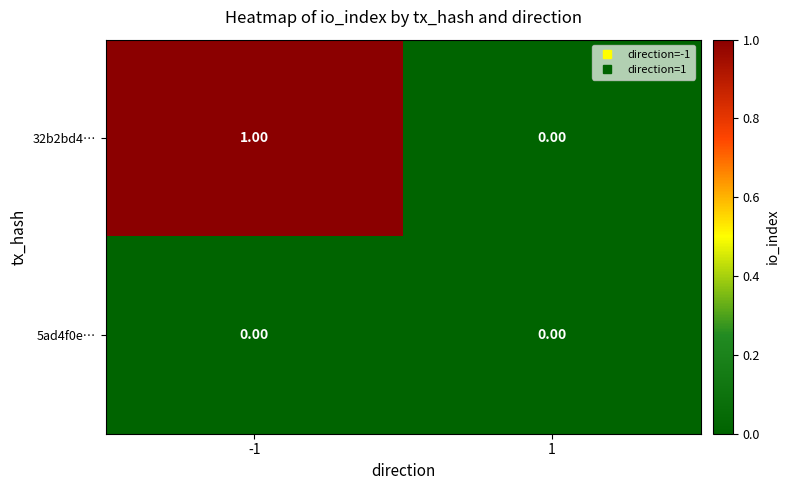

Which series has the largest total across all categories?

32b2bd4…